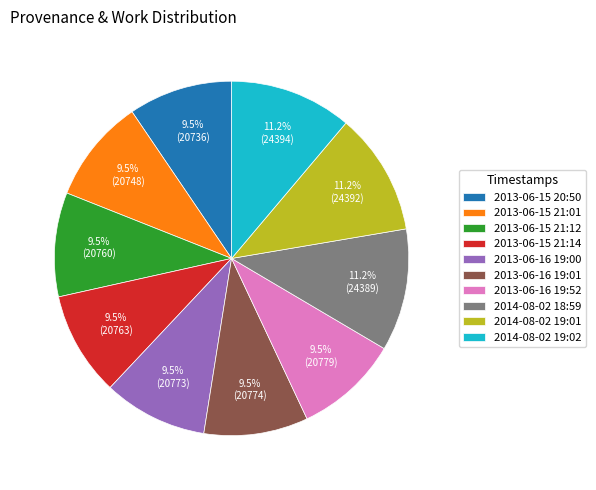

How much of the chart is everything except 2013-06-16 19:00?

90.5%